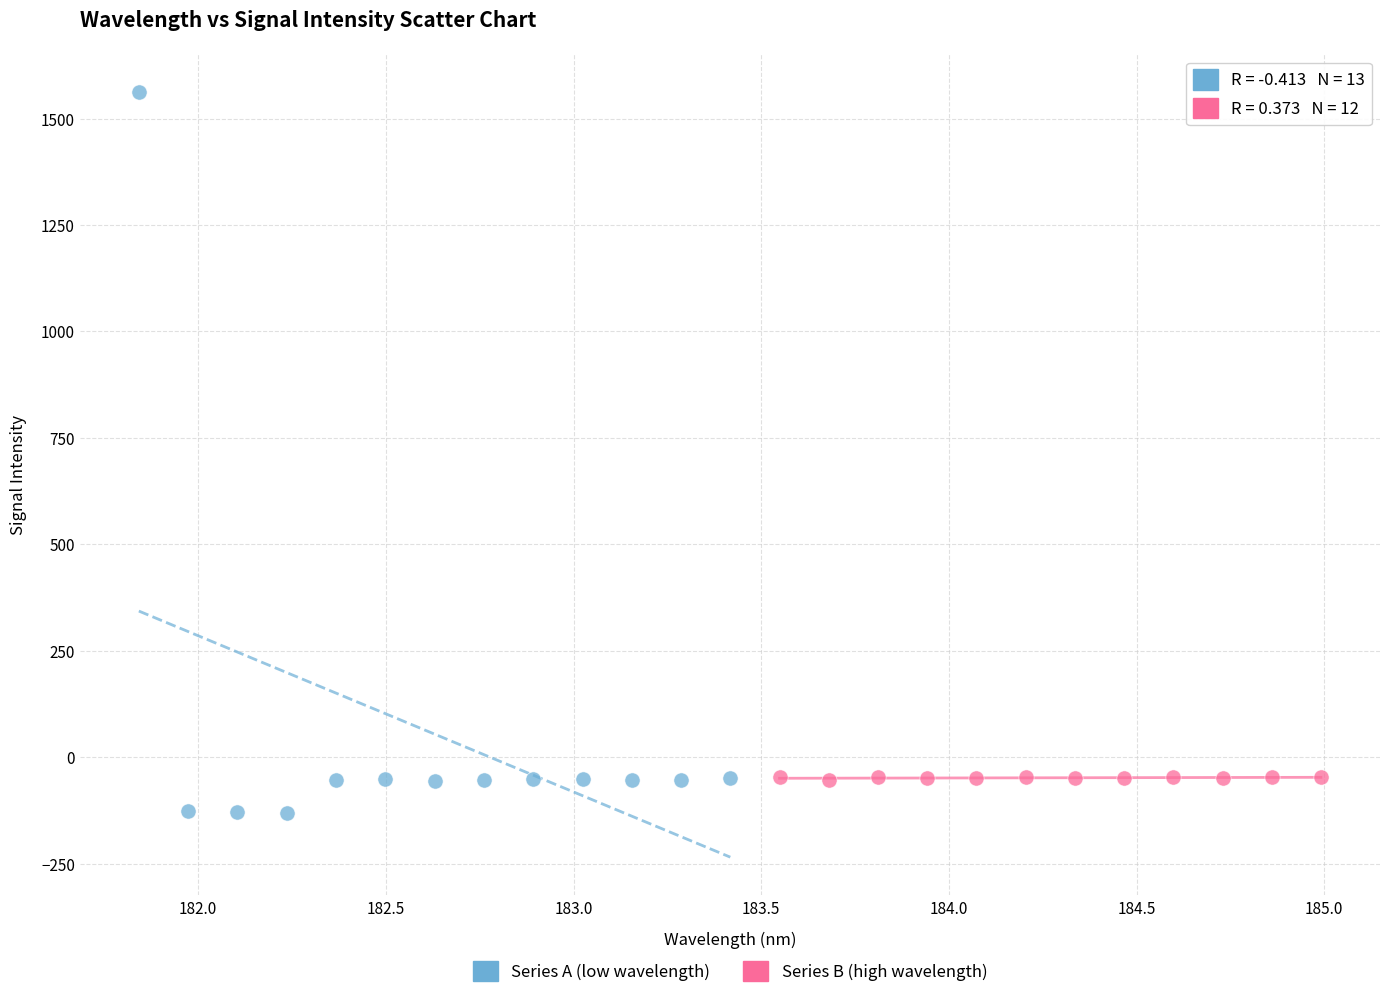

Which series has the widest spread of Y values?

Series A (low wavelength)